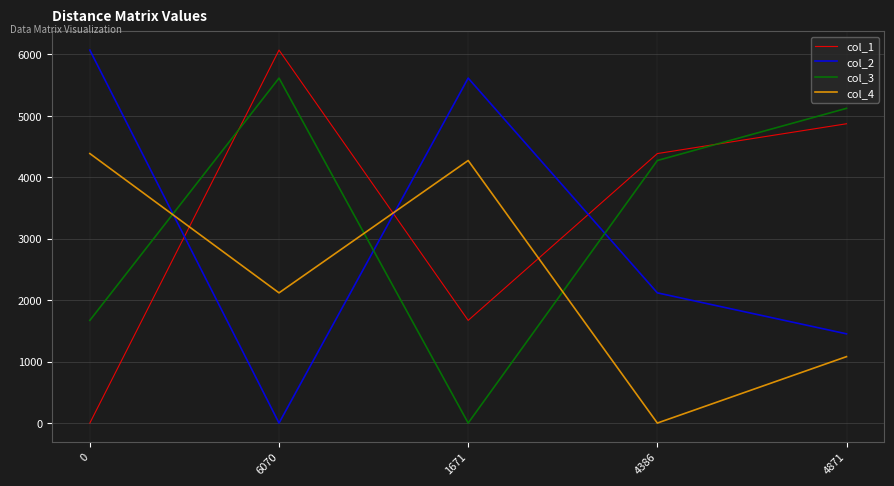

At 6070, list the series in order from largest to smallest.

col_1, col_3, col_4, col_2